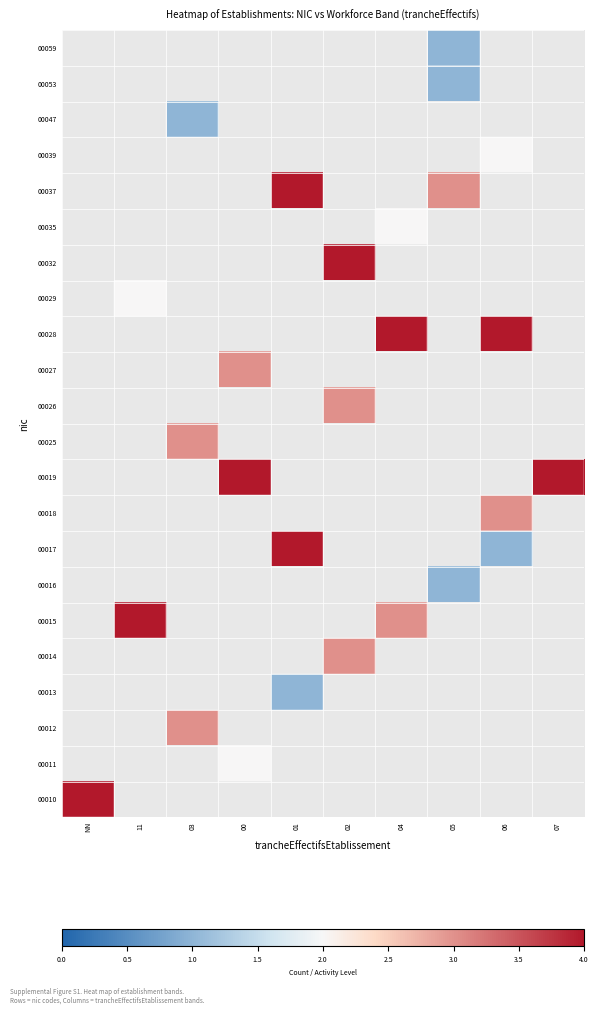

Which category has the highest value in the 00053 series?

NN